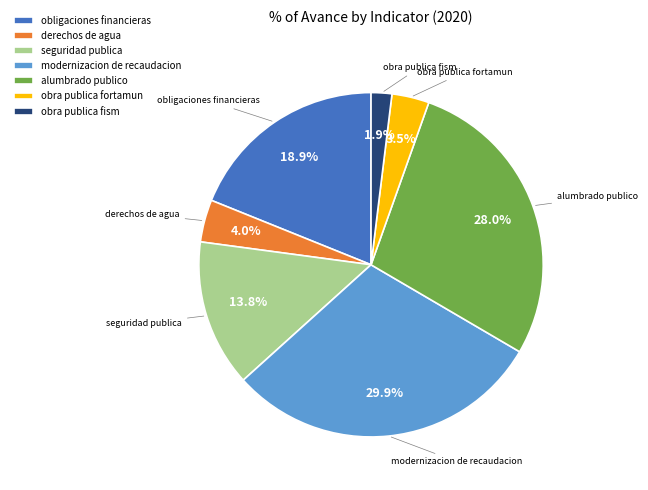

True or false: obligaciones financieras accounts for 32% of the total.

False